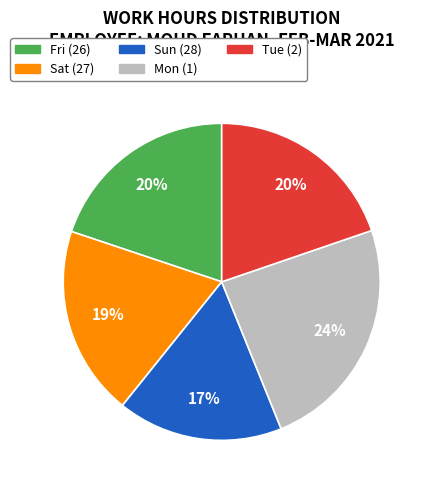

Is the sum of Sun (28) and Tue (2) greater than half?

No